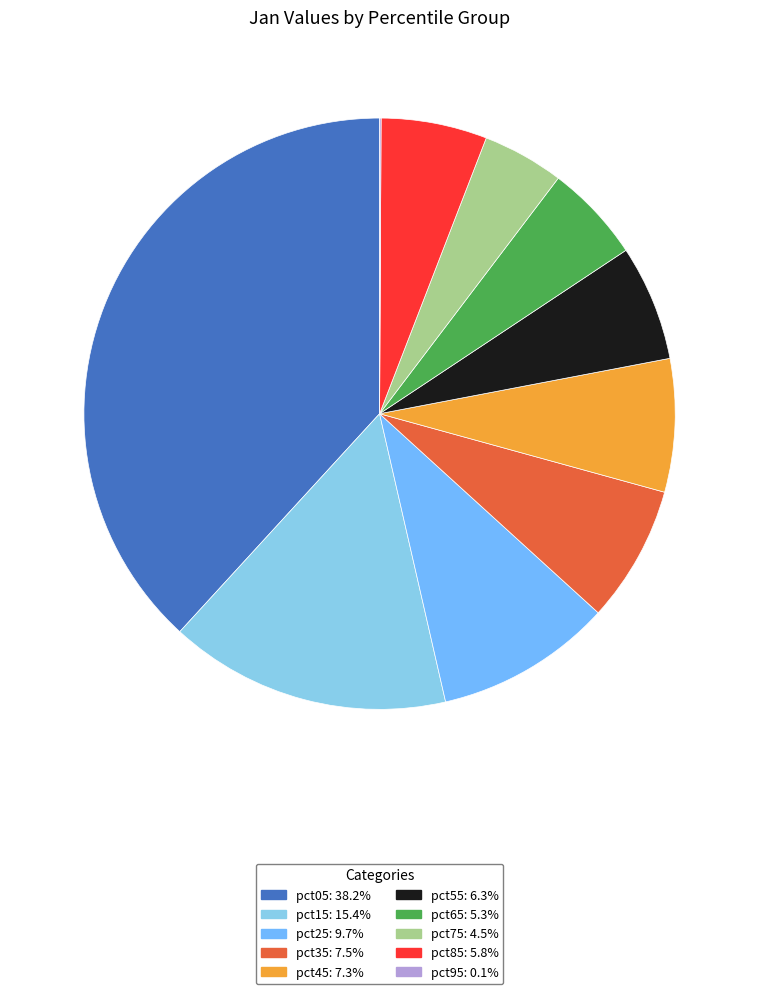

Which slice is the largest?

pct05